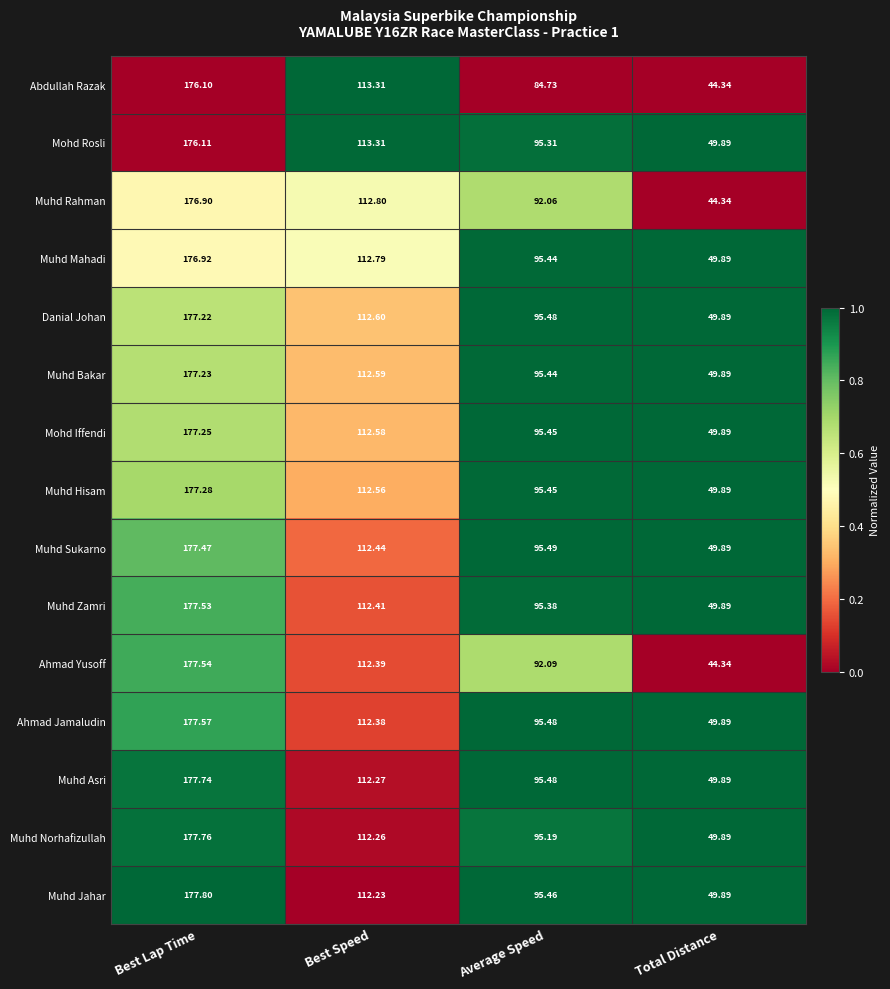

Which category has the highest value in the Mohd Iffendi series?

Best Lap Time